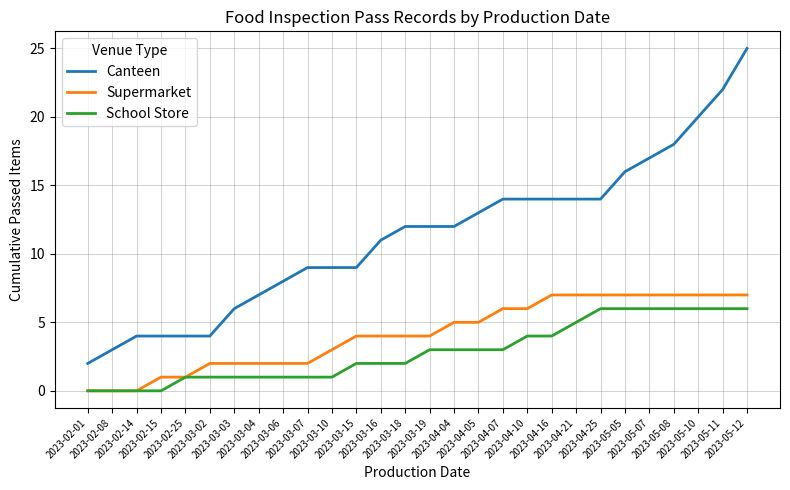

Which series has the widest spread of values?

Canteen